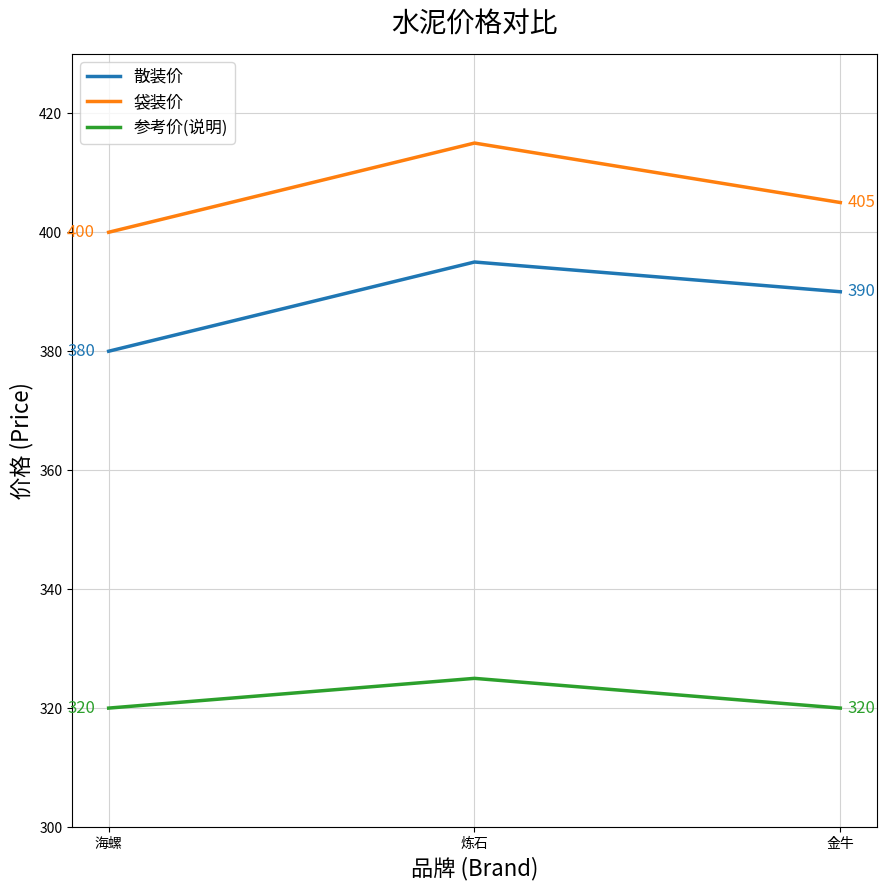

At how many categories does at least one series exceed 345?

3